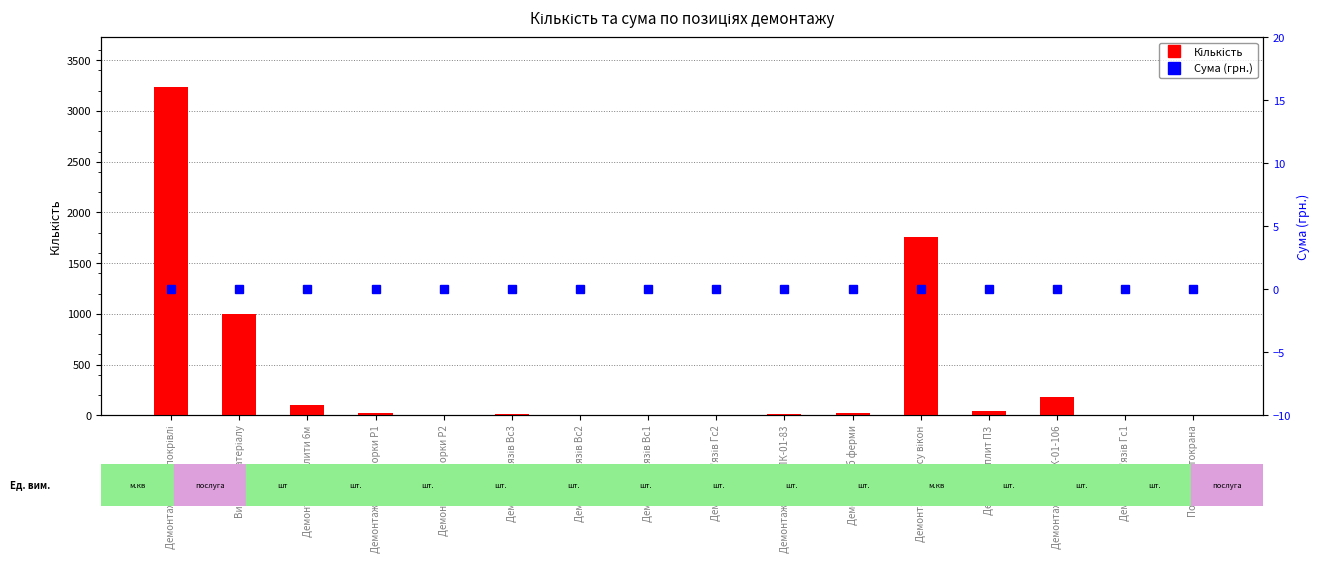

List the labels in order of Кількість value, smallest first.

Послуги автокрана, Демонтаж в'язів Вс2, Демонтаж розпорки Р2, Демонтаж в'язів Вс1, Демонтаж в'язів Гс2, Демонтаж в'язів Гс1, Демонтаж в'язів Вс3, Демонтаж ферми ПК-01-83, Демонтаж з\б розпорки Р1, Демонтаж з\б ферми, Демонтаж плит ПЗ, Демонтаж з\б плити 6м, Демонтаж плит ПК-01-106, Вивіз б\в матеріалу, Демонтаж каркасу вікон, Демонтаж пиріга покрівлі